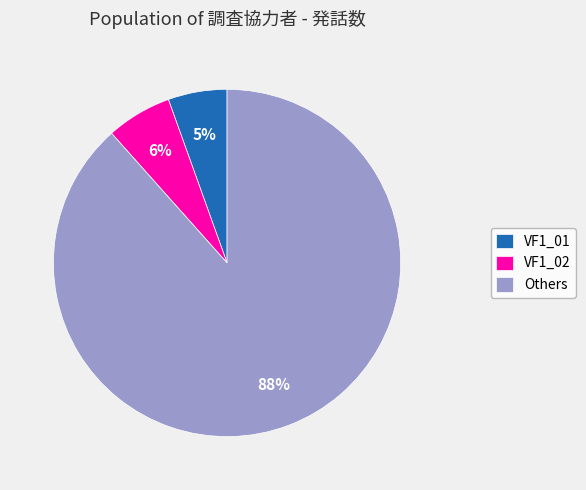

To the nearest percent, what percentage of the pie is VF1_01?

5%